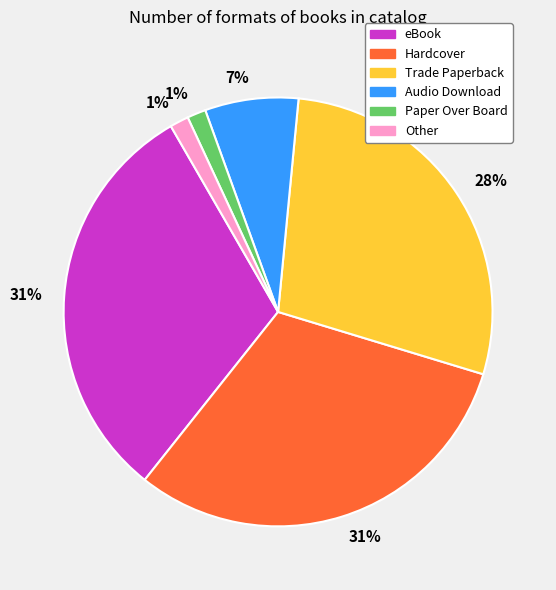

To the nearest percent, what is the average slice percentage?

17%